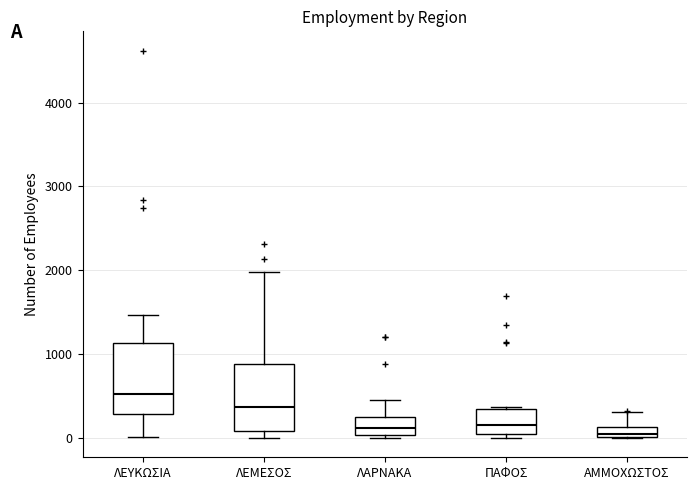

Where is the lower edge of the box for ΑΜΜΟΧΩΣΤΟΣ on the y-axis? The values are not printed on the chart, so give them approximately, as read against the axis.

0